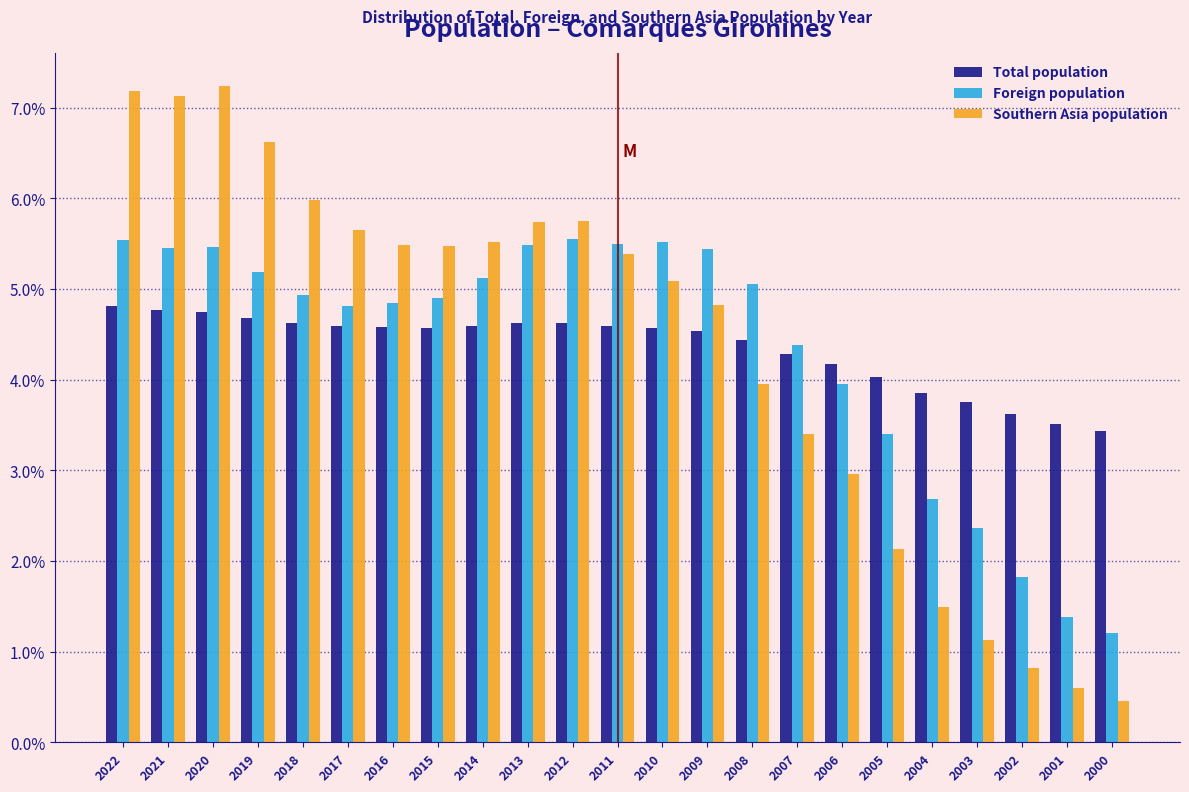

Between 2012 and 2005, which series saw the biggest shift?

Southern Asia population